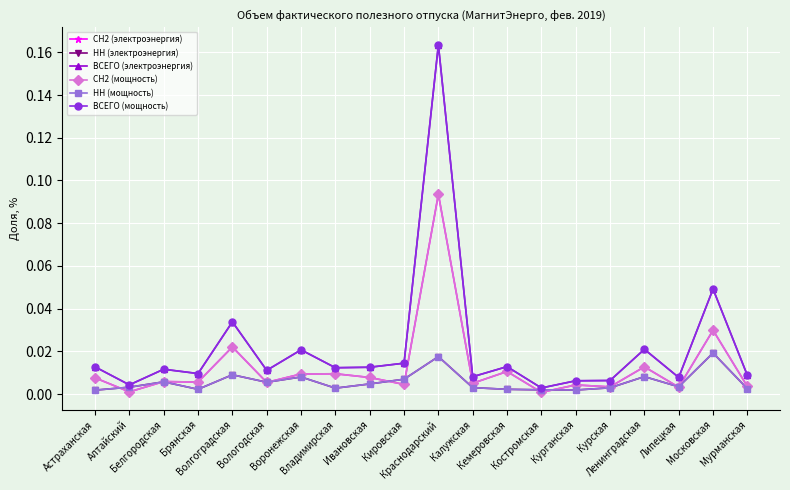

At how many categories does at least one series exceed 0?

20